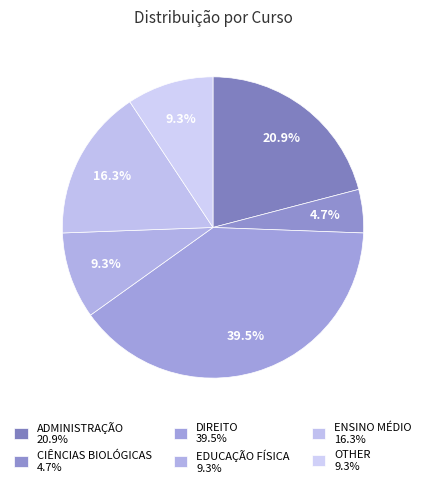

How many segments does this pie chart have?

6